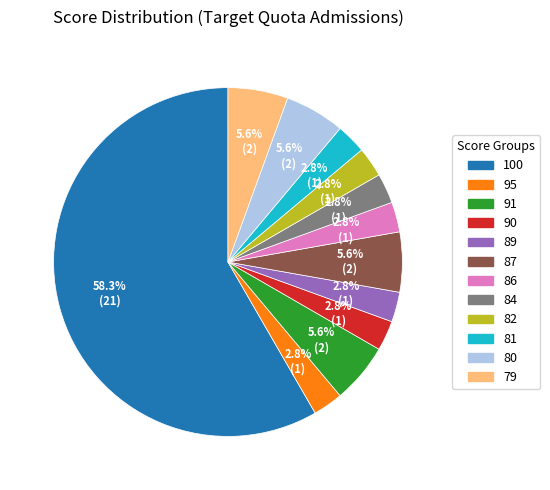

Combined, do 91 and 86 account for over 50%?

No